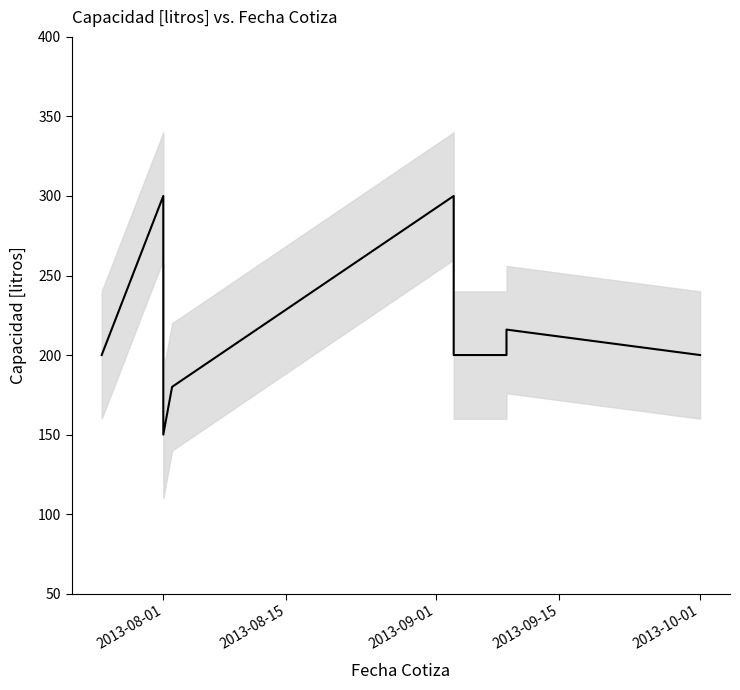

How many values are between 200 and 216?

8